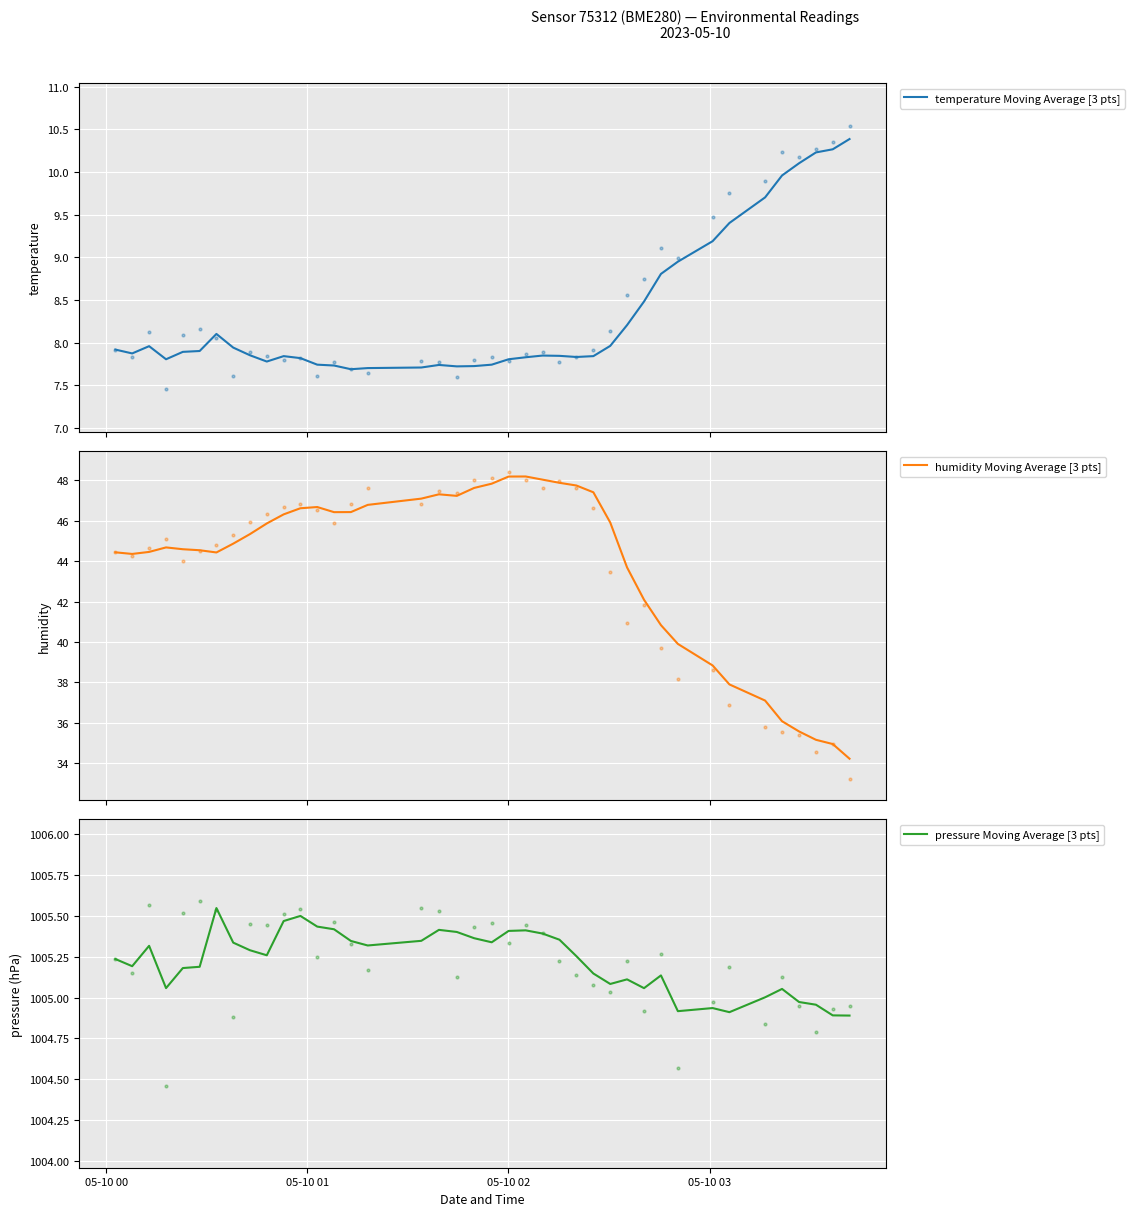

At how many categories does at least one series exceed 758?

40